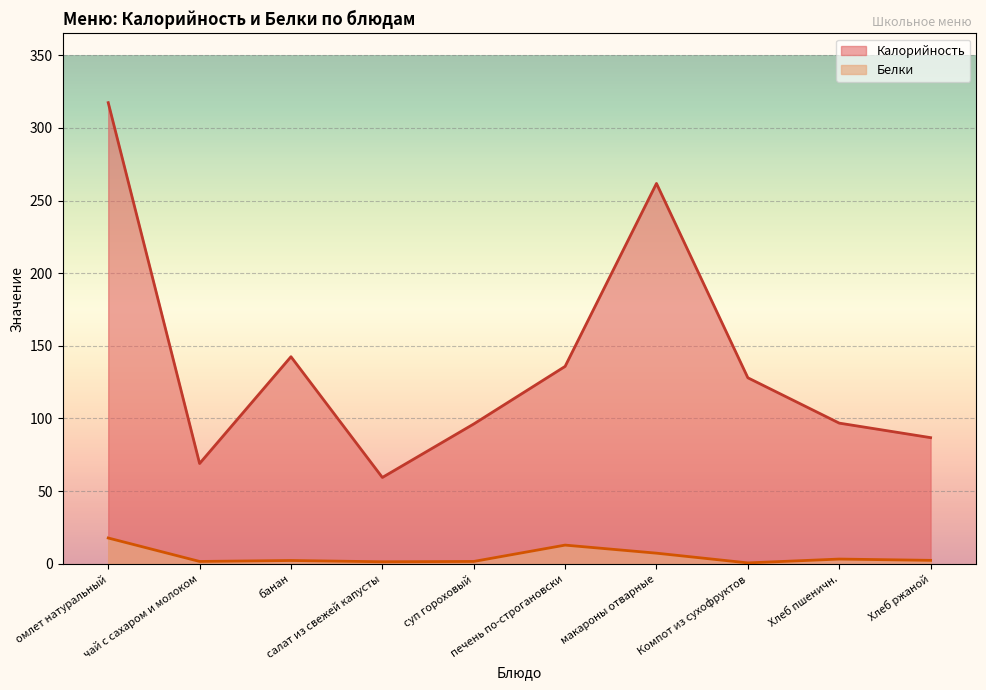

What is the spread (max minus min) of values at Хлеб пшеничн.?

93.6